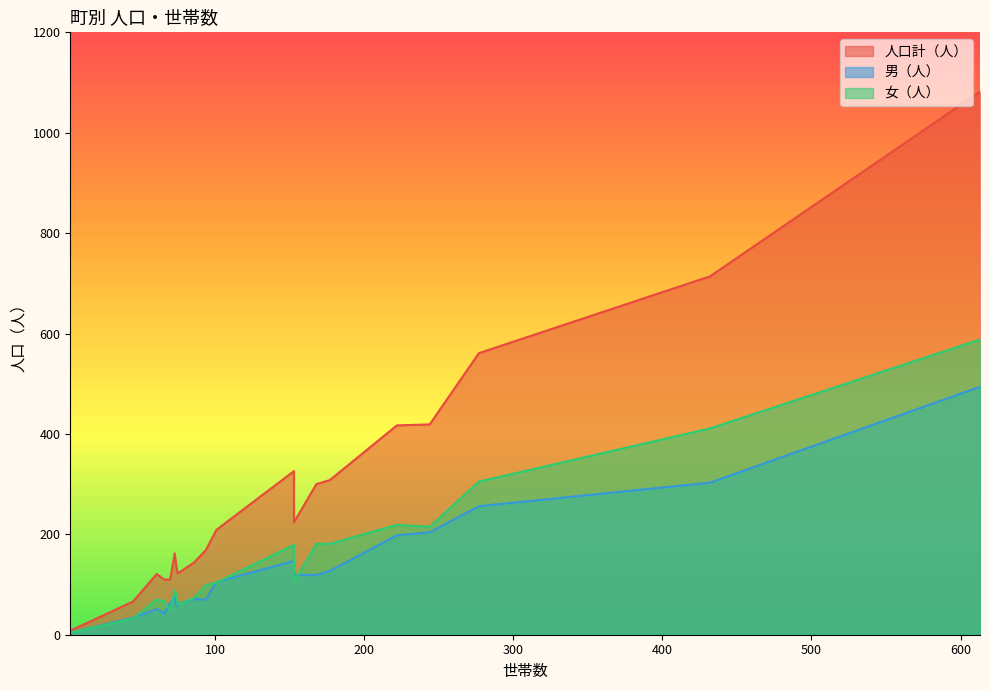

True or false: 男（人） and 人口計（人） intersect in this chart.

False